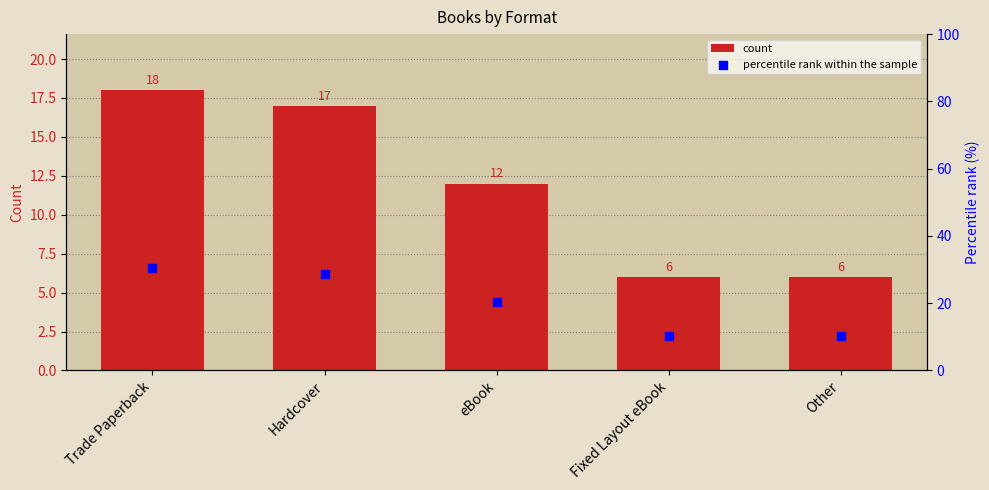

At which category is the sum across all series the highest?

Trade Paperback